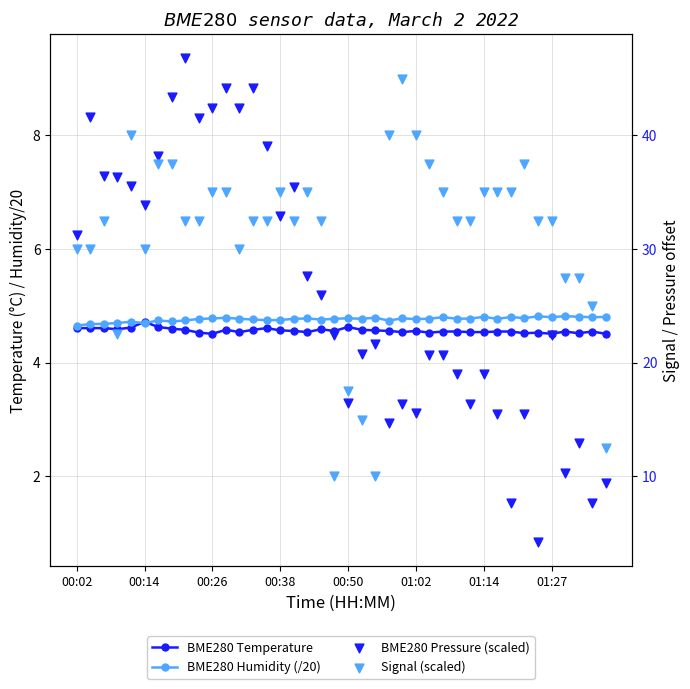

Is the value of Signal (scaled) at 17 greater than the value of BME280 Humidity (/20) at 10?

Yes